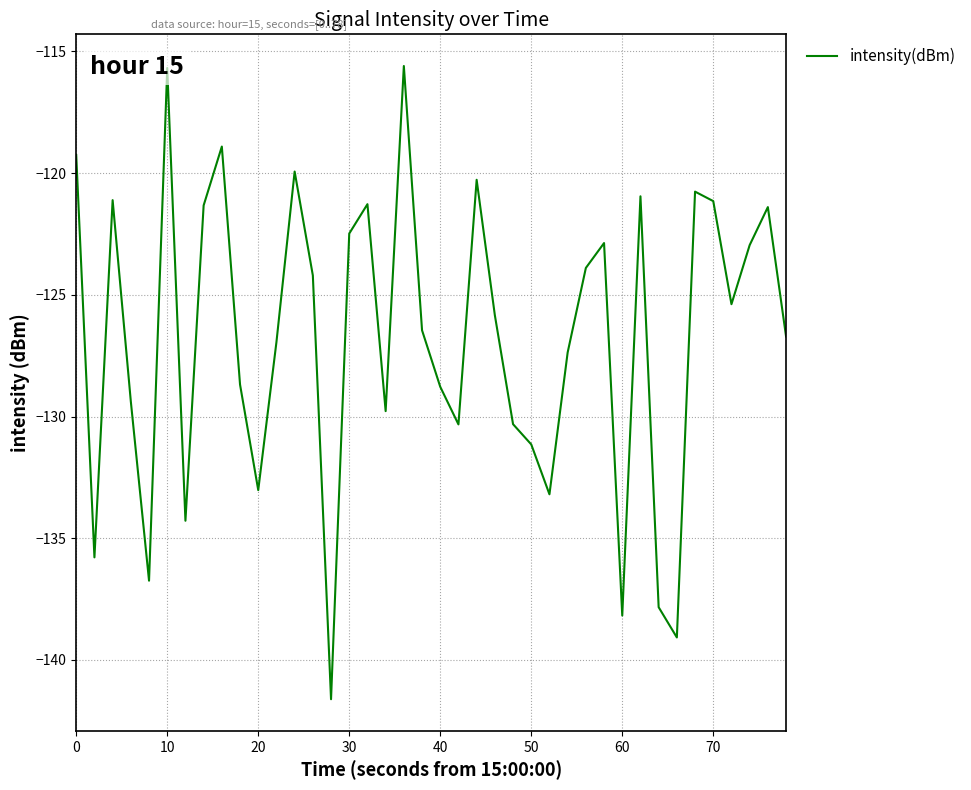

How many lines are shown in the chart?

1